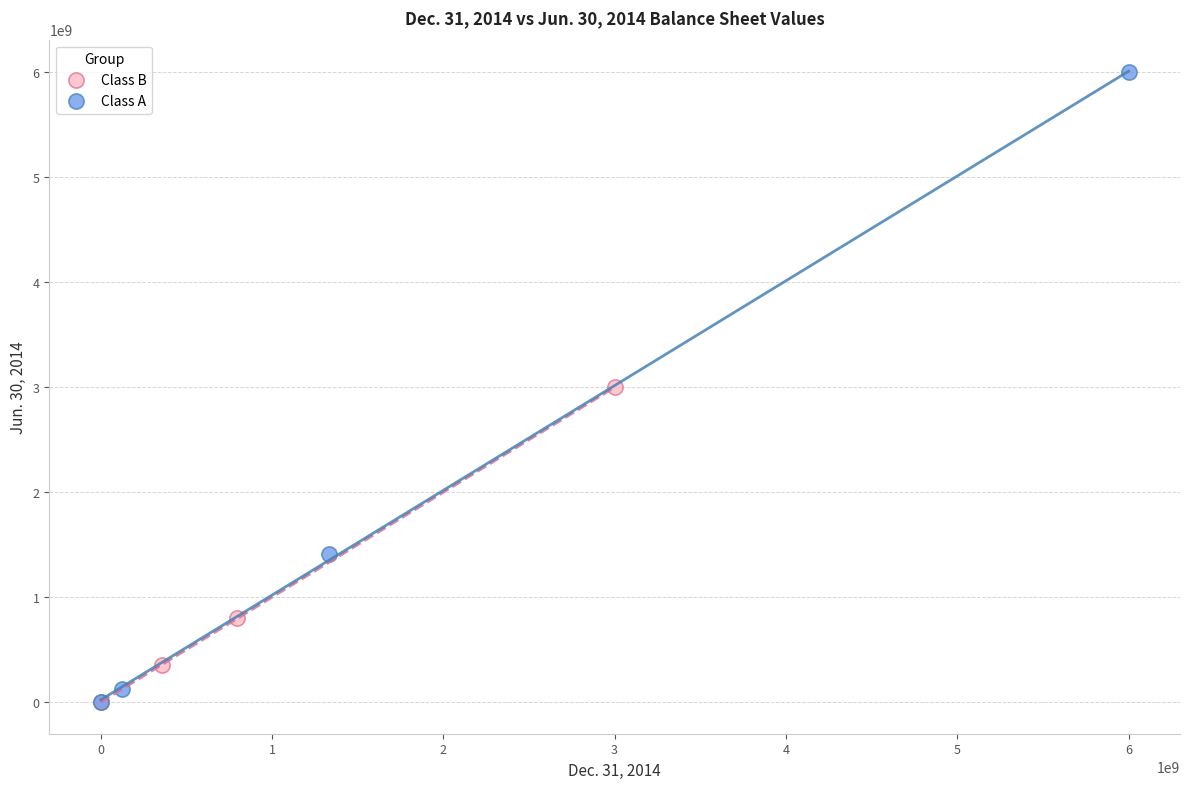

Which series has the largest Y range (max minus min)?

Class A